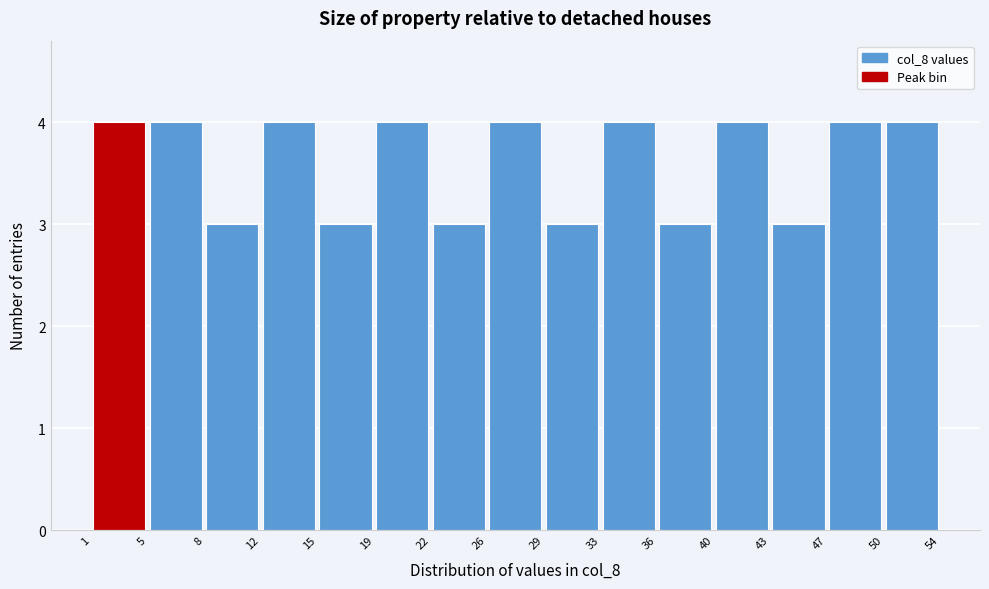

Reading left to right, transcribe this chart: for each bar, give the range it covers on the x-axis and its height. The values are not printed on the chart, so give them approximately, as read against the axis.

1 to 5: 4
5 to 8: 4
8 to 12: 3
12 to 15: 4
15 to 19: 3
19 to 22: 4
22 to 26: 3
26 to 29: 4
29 to 33: 3
33 to 36: 4
36 to 40: 3
40 to 43: 4
43 to 47: 3
47 to 50: 4
50 to 54: 4